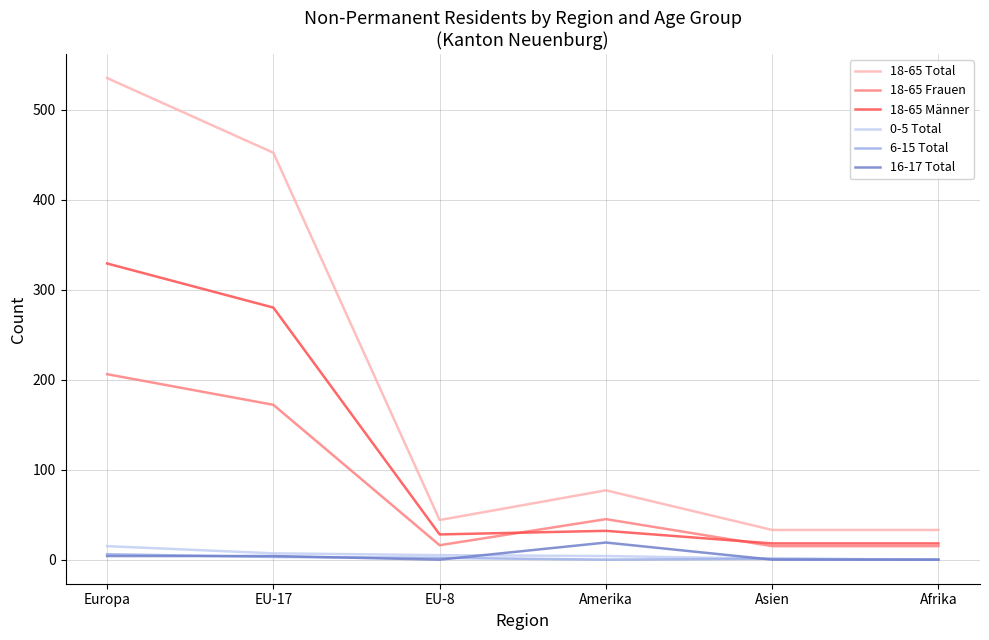

Which series has the widest spread of values?

18-65 Total